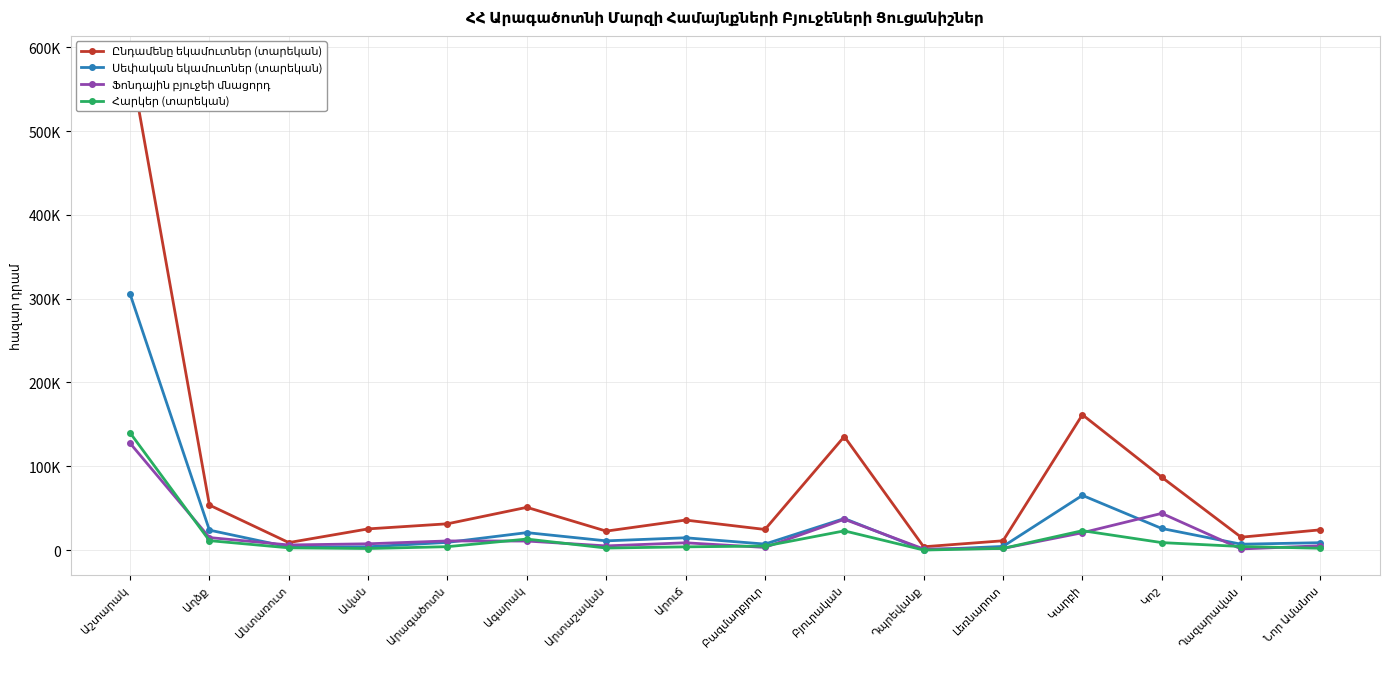

Reading left to right, extract all data points from this chart.

Ընդամենը եկամուտներ (տարեկան): 584380.8	53725.8	8975.7	25319.6	31401.6	51041.6	22651.7	35846.8	24634.9	135519.1	3979.5	11135.8	161551.1	86986.2	15394.3	24198.7
Սեփական եկամուտներ (տարեկան): 305670.0	23843.3	3718.6	3967.0	9233.7	20854.9	11040.5	14715.0	7201.6	37683.5	196.0	4389.2	65320.0	25810.0	7042.8	8840.3
Ֆոնդային բյուջեի մնացորդ: 127573.1	14963.0	6127.3	7532.0	10929.9	10814.9	5012.0	8730.5	3205.0	36833.1	1324.6	1980.5	20742.3	43849.9	1386.2	5147.6
Հարկեր (տարեկան): 140000.0	11299.1	2703.9	1889.0	4086.6	13181.4	2461.2	3883.0	4840.9	22964.9	75.4	2039.2	23170.0	8950.0	4300.1	2225.7